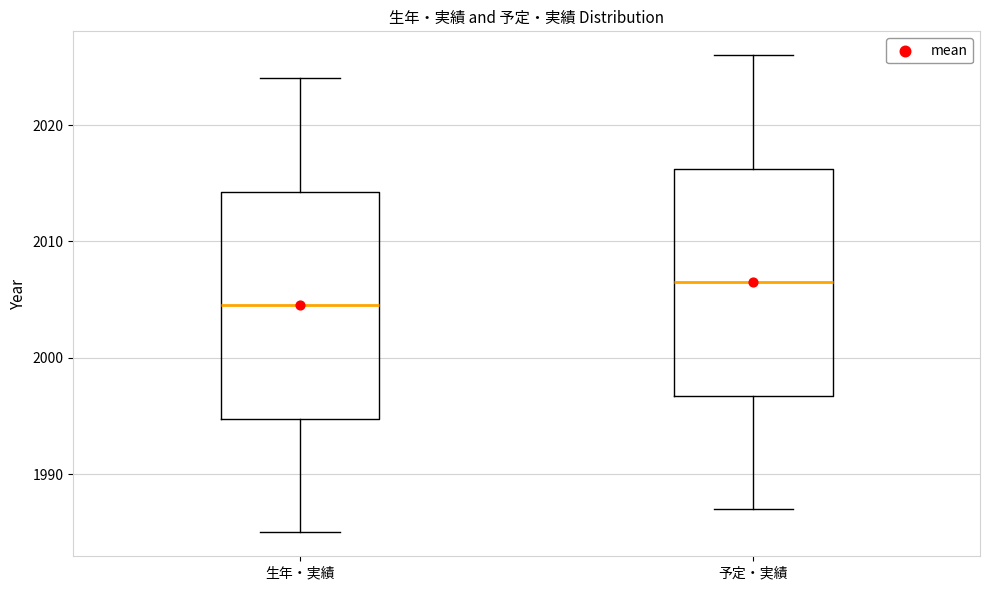

Reading left to right, transcribe this box plot: for each box, give where its median line is, the range the box spans, and where its two whiskers end, as read against the y-axis. The values are not printed on the chart, so give them approximately, as read against the axis.

生年・実績: median 2005, box 1995 to 2014, whiskers 1985 to 2024
予定・実績: median 2007, box 1997 to 2016, whiskers 1987 to 2026